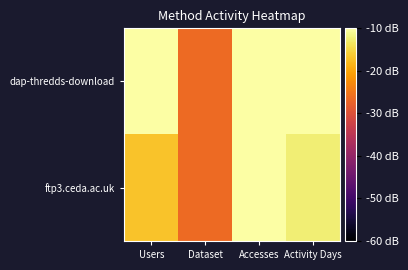

Reading right to left, list all the values displayed in this chart.

dap-thredds-download: Activity Days=-10.0	Accesses=-10.0	Dataset=-26.4	Users=-10.0
ftp3.ceda.ac.uk: Activity Days=-12.5	Accesses=-10.0	Dataset=-26.4	Users=-16.9